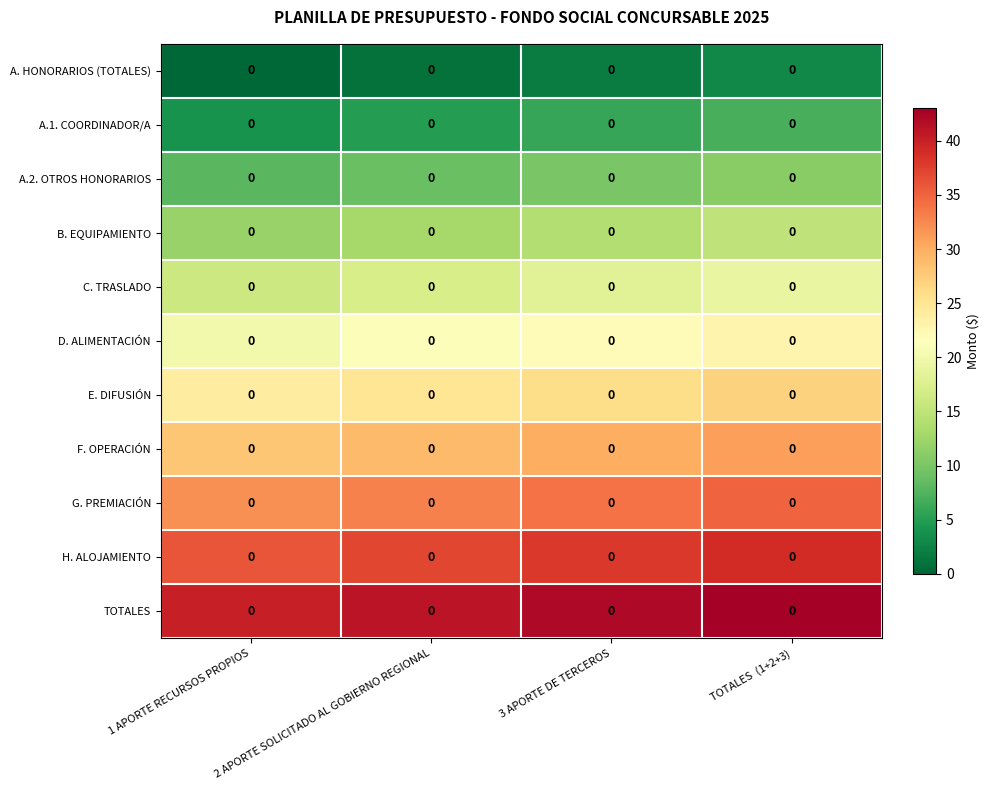

What is the difference between the D. ALIMENTACIÓN values at TOTALES (1+2+3) and 1 APORTE RECURSOS PROPIOS?

3